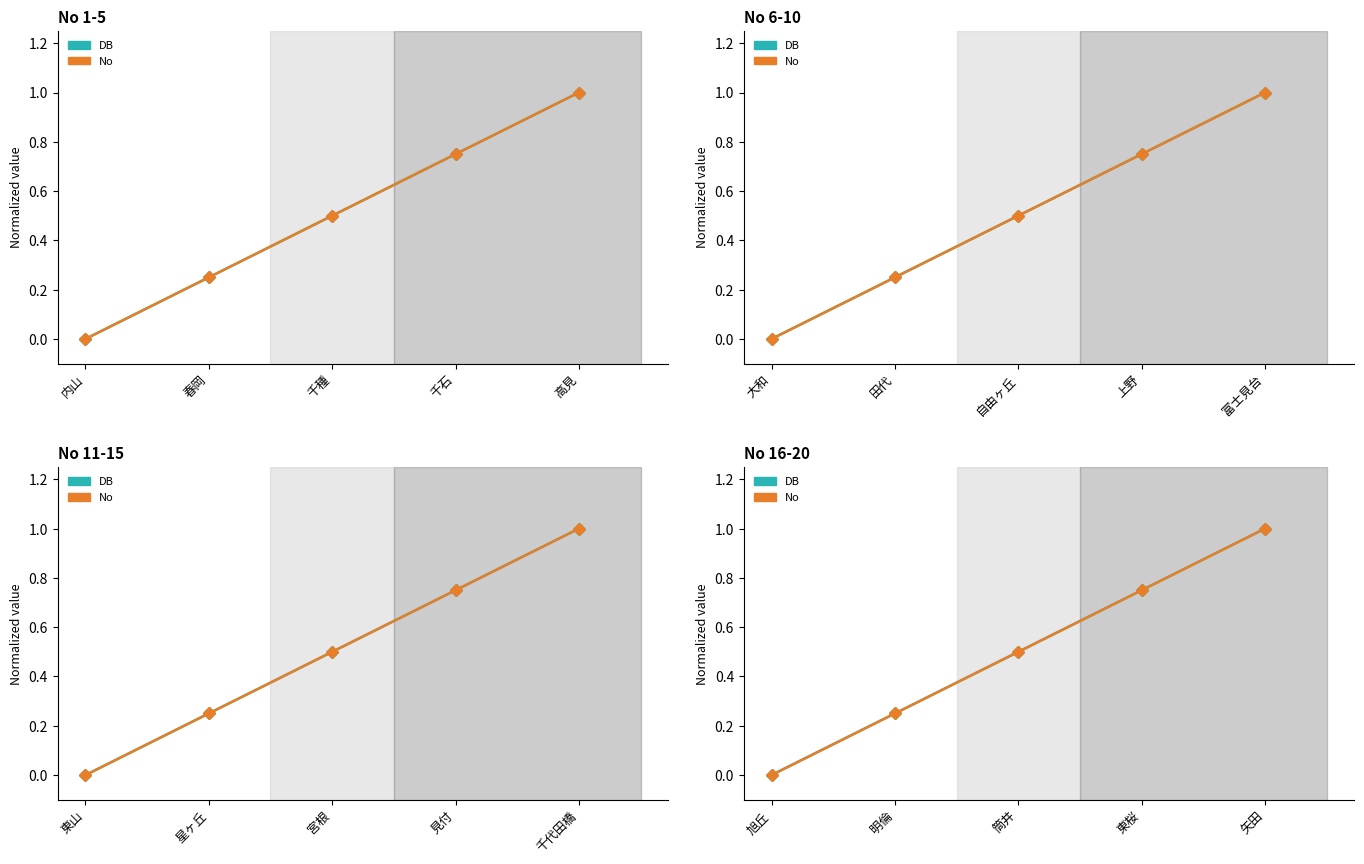

Which has a higher value, 旭丘 or 明倫?

明倫